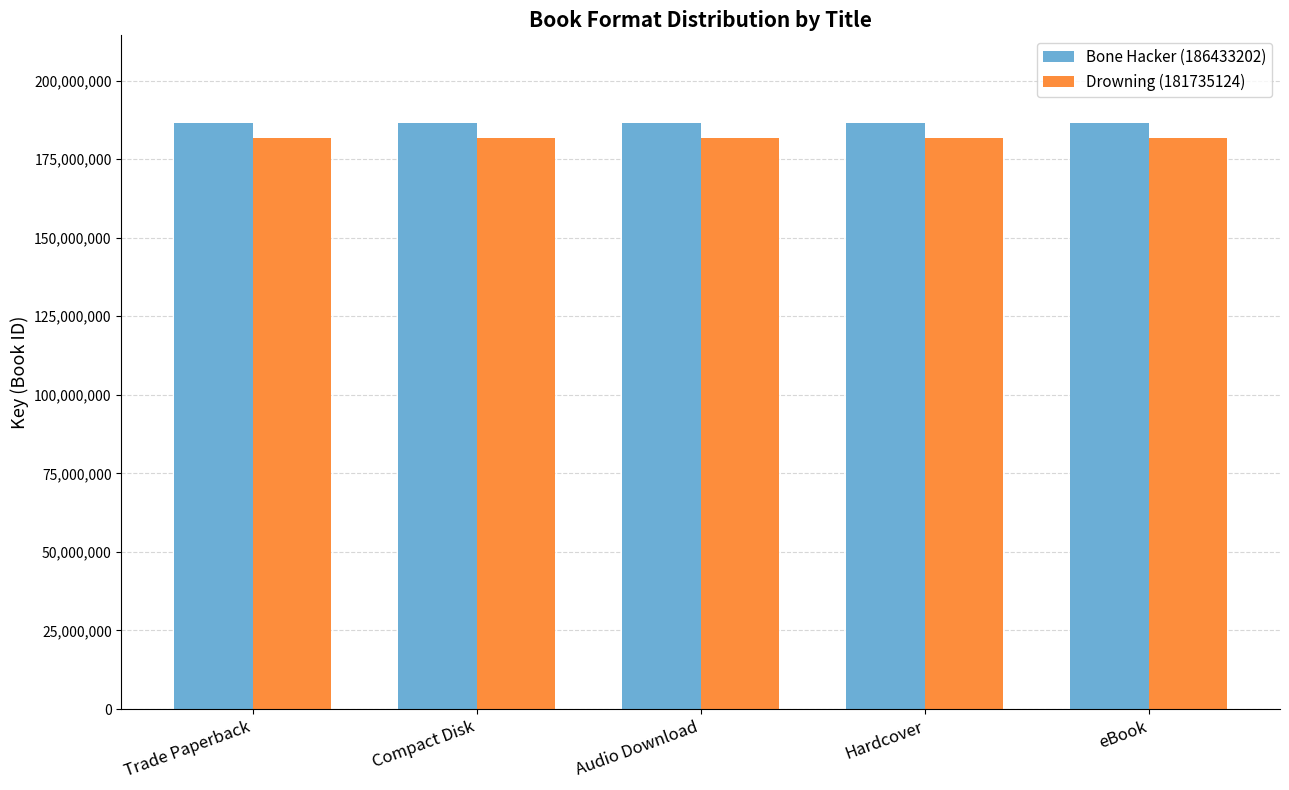

What is the value of the Drowning (181735124) bar at the 3rd from the left?

181735124